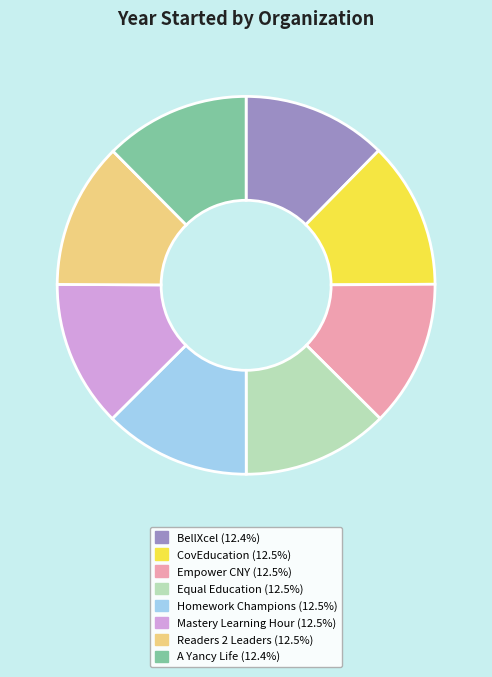

Do A Yancy Life and Empower CNY together represent more than half of the pie?

No